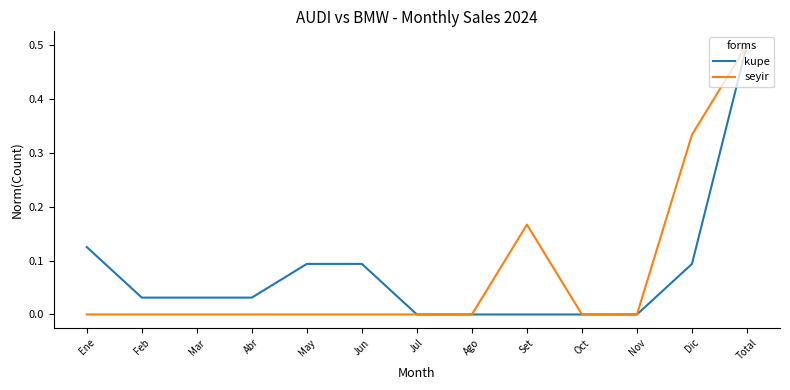

Is it true that seyir equals 0.0 at Feb?

True